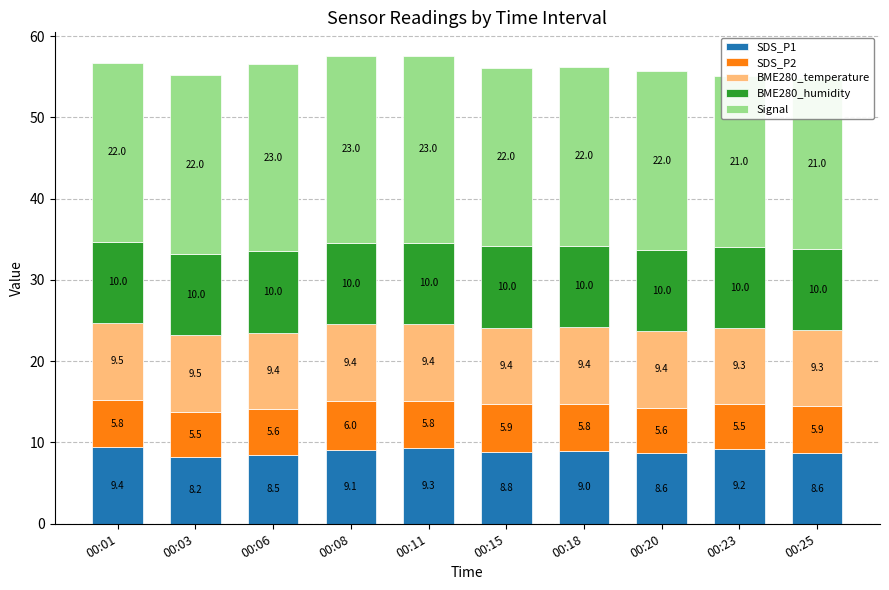

Reading left to right, transcribe all the data shown in this chart.

SDS_P1: 9.4	8.2	8.5	9.1	9.3	8.8	9.0	8.6	9.2	8.6
SDS_P2: 5.8	5.5	5.6	6.0	5.8	5.9	5.8	5.6	5.5	5.9
BME280_temperature: 9.5	9.5	9.4	9.4	9.4	9.4	9.4	9.4	9.3	9.3
BME280_humidity: 10.0	10.0	10.0	10.0	10.0	10.0	10.0	10.0	10.0	10.0
Signal: 22.0	22.0	23.0	23.0	23.0	22.0	22.0	22.0	21.0	21.0